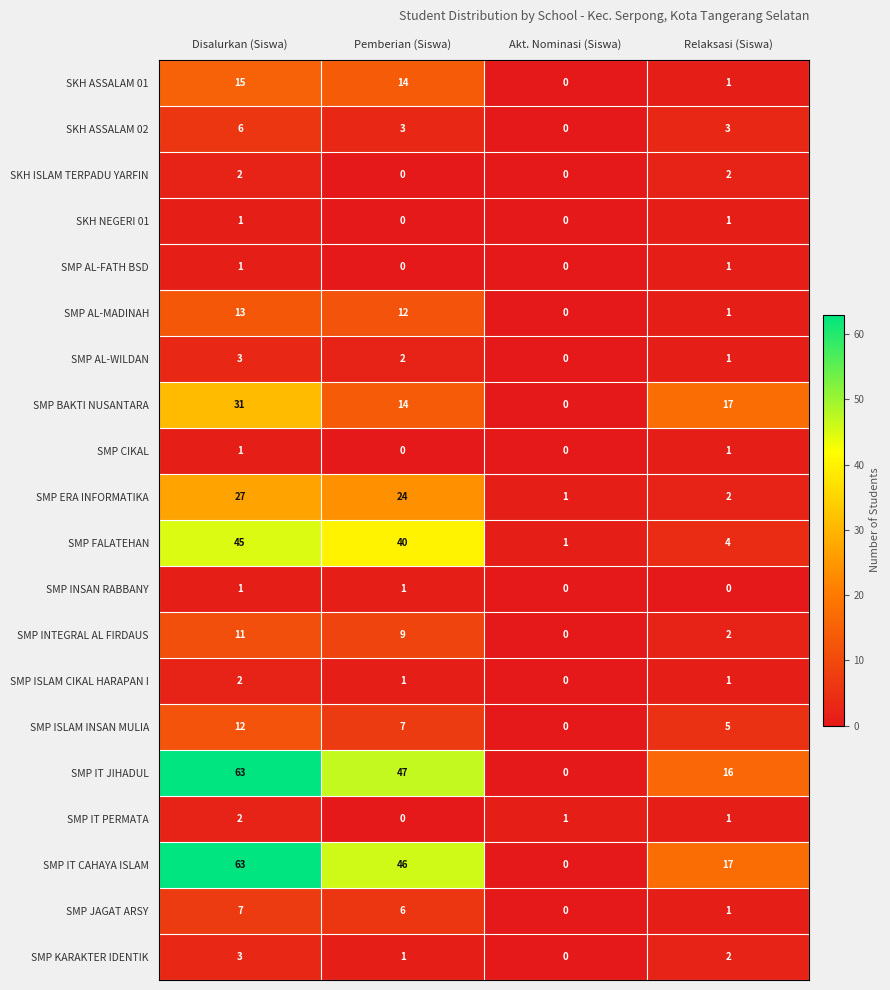

What is the sum of all SMP FALATEHAN values?

90